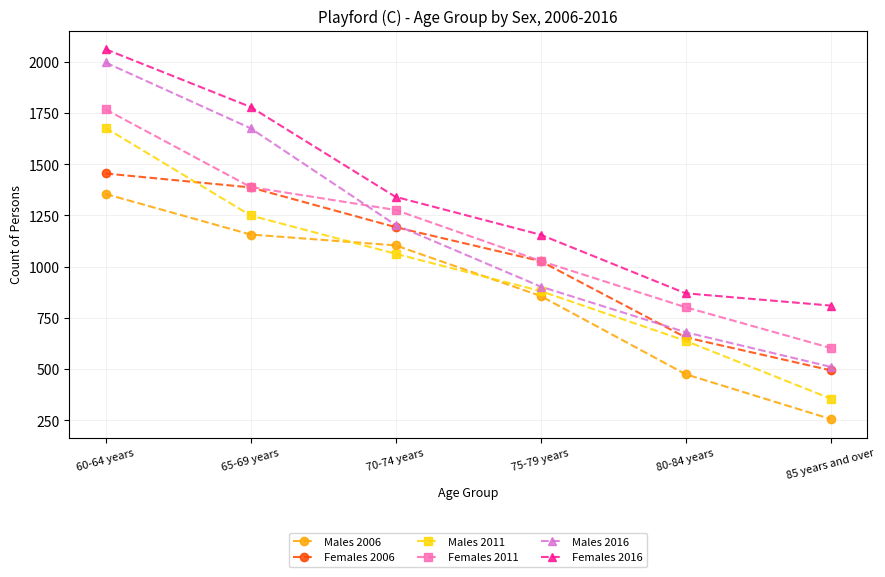

What position from the left is 70-74 years?

3